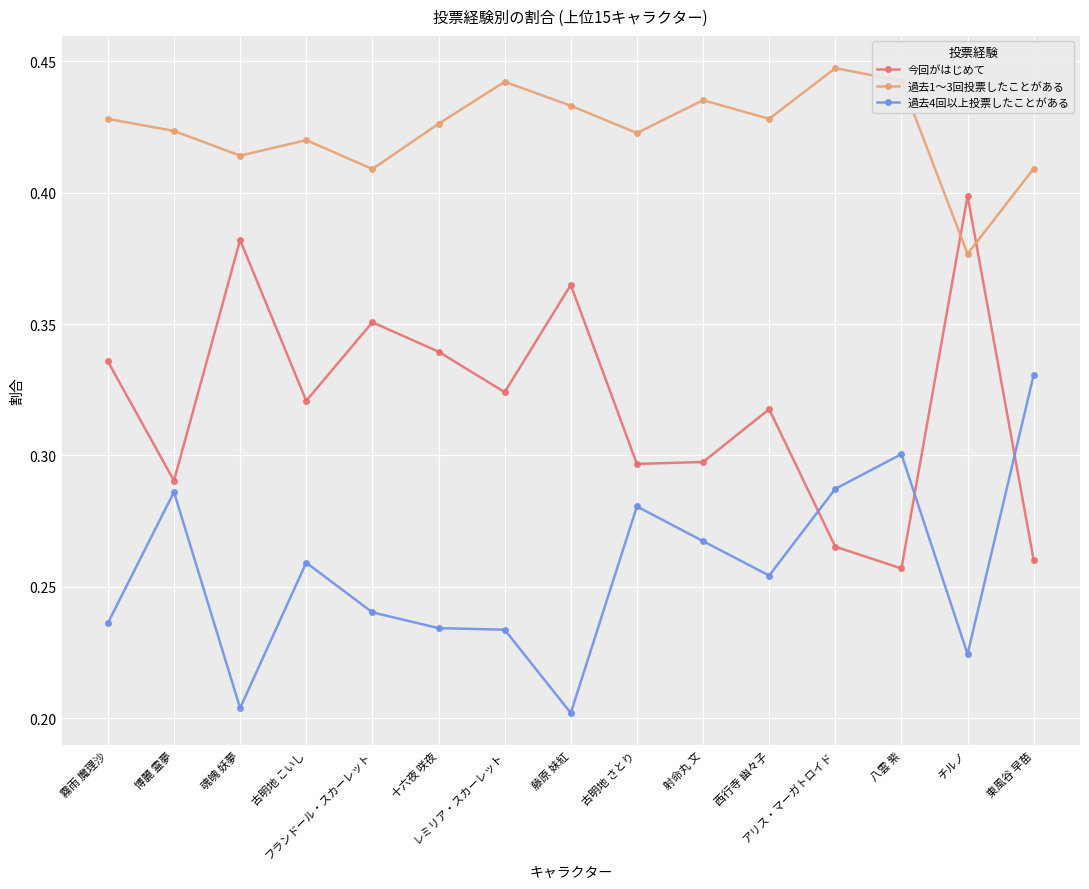

What is the label of the 2nd point from the right?

チルノ